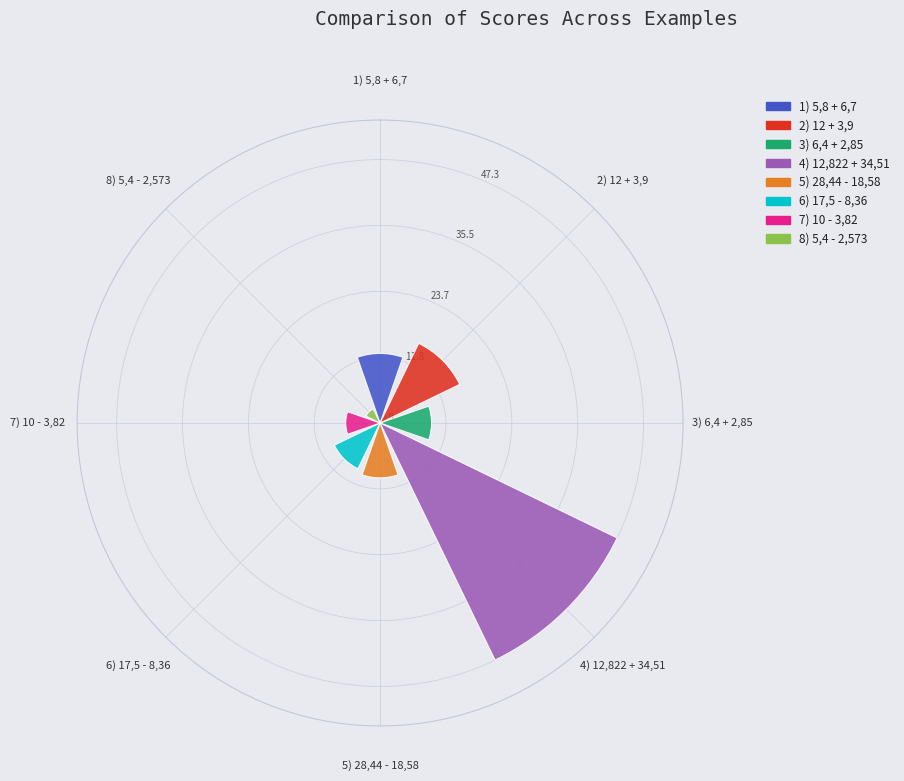

At which category does the chart reach its peak across all series?

4) 12,822 + 34,51